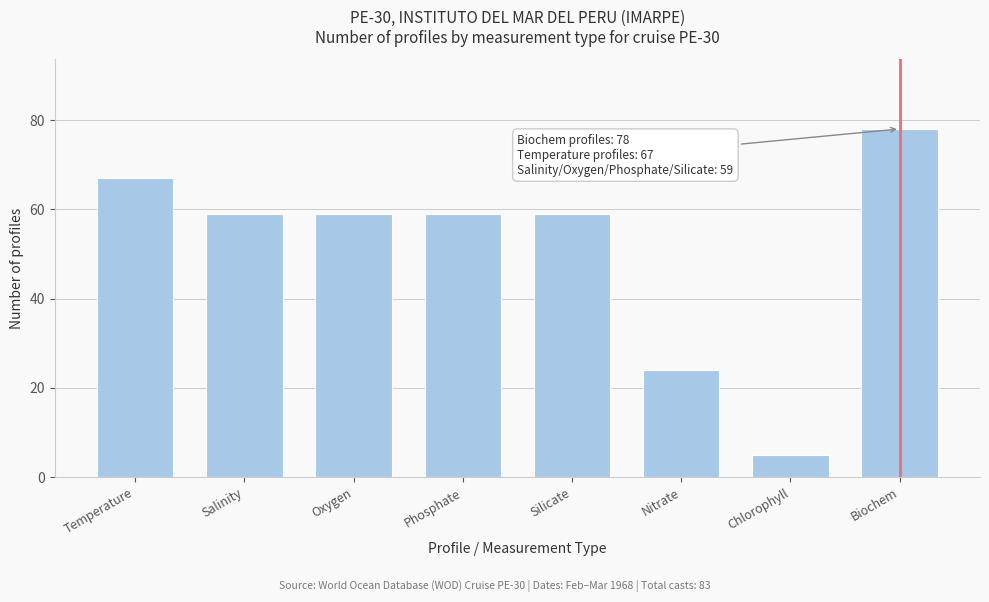

Reading left to right, what are all the values shown in this chart?

Temperature=67	Salinity=59	Oxygen=59	Phosphate=59	Silicate=59	Nitrate=24	Chlorophyll=5	Biochem=78